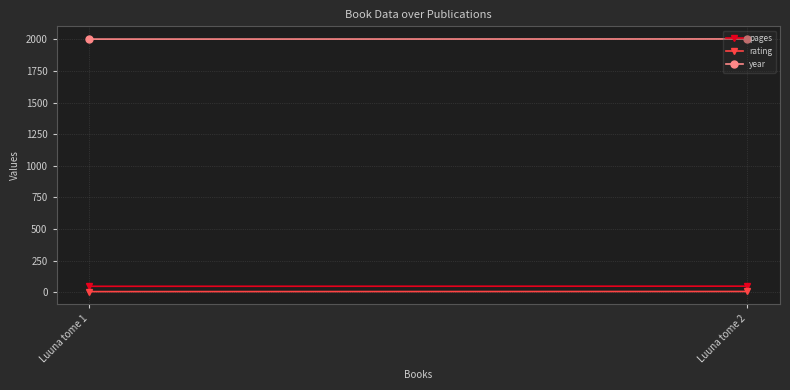

Count the number of data series in this chart.

3